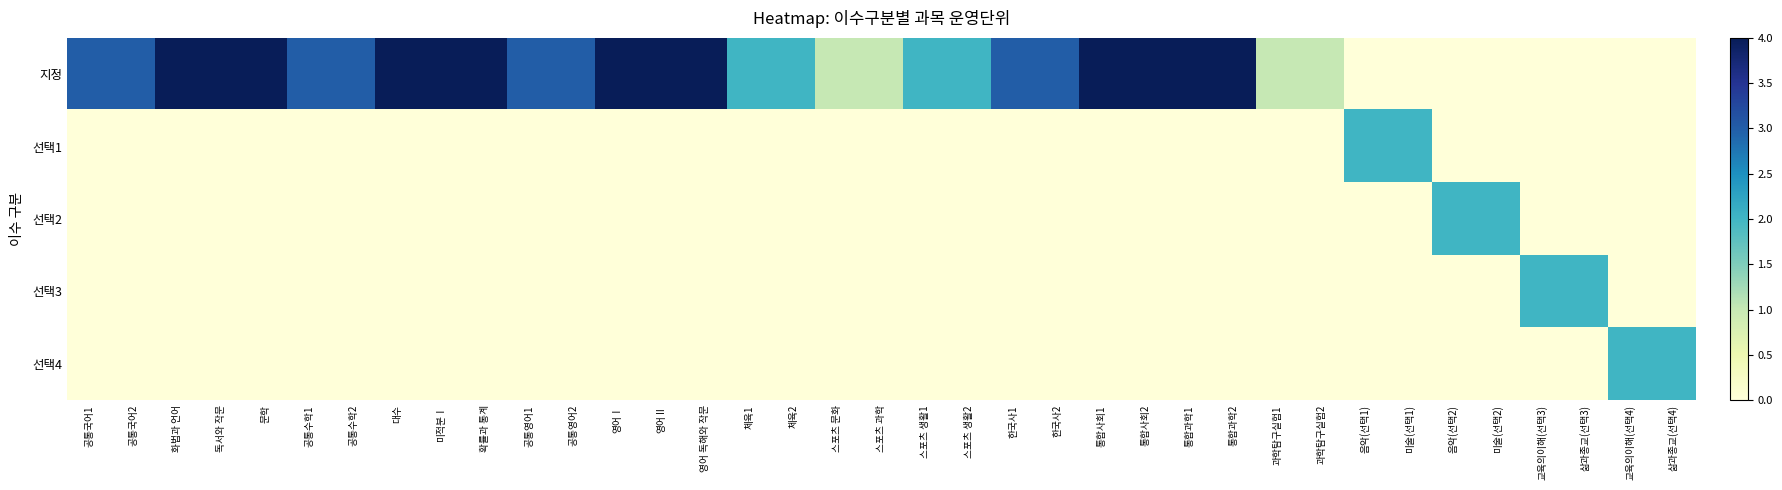

What is the total value across all series at 독서와 작문?

4